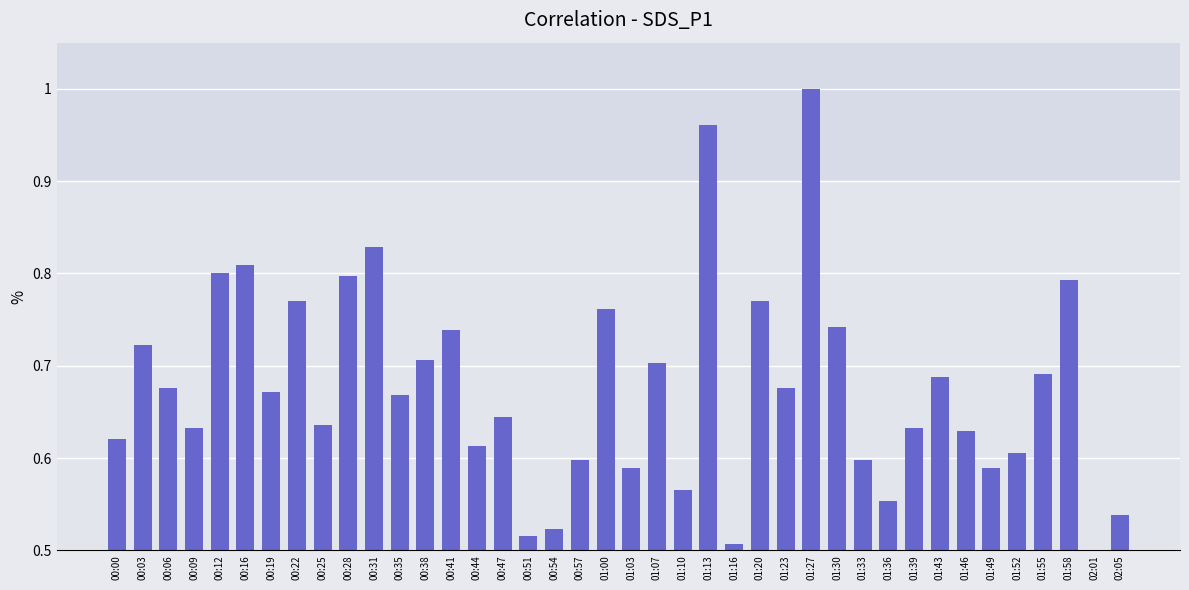

The value at 01:36 is 0.6. True or false?

True